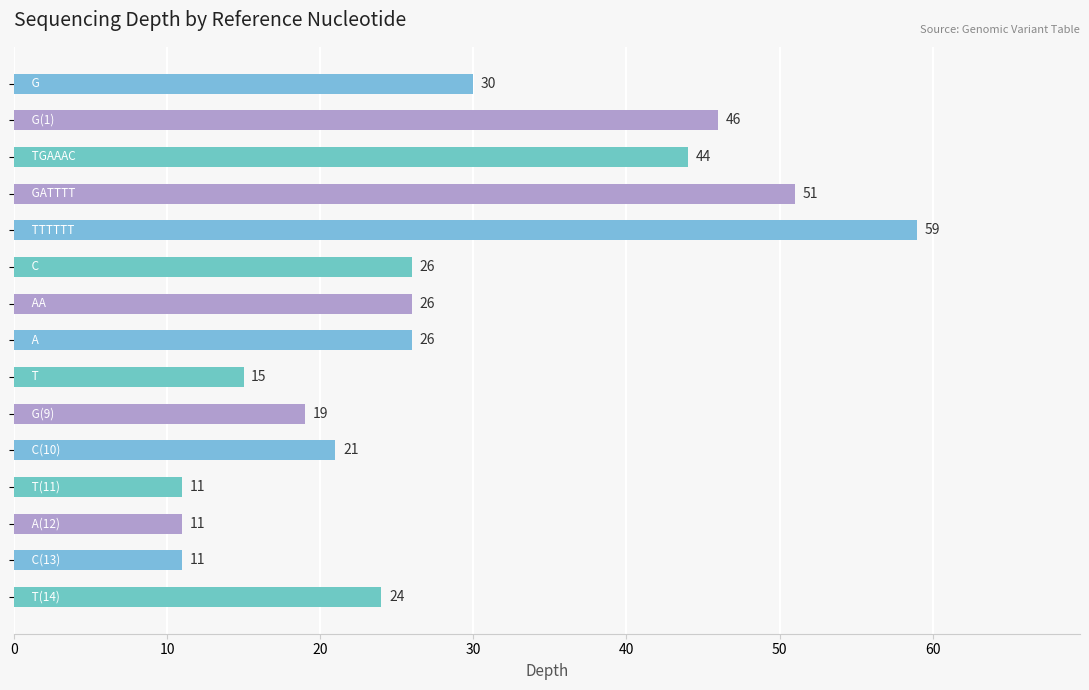

Reading bottom to top, extract all data points from this chart.

24	11	11	11	21	19	15	26	26	26	59	51	44	46	30